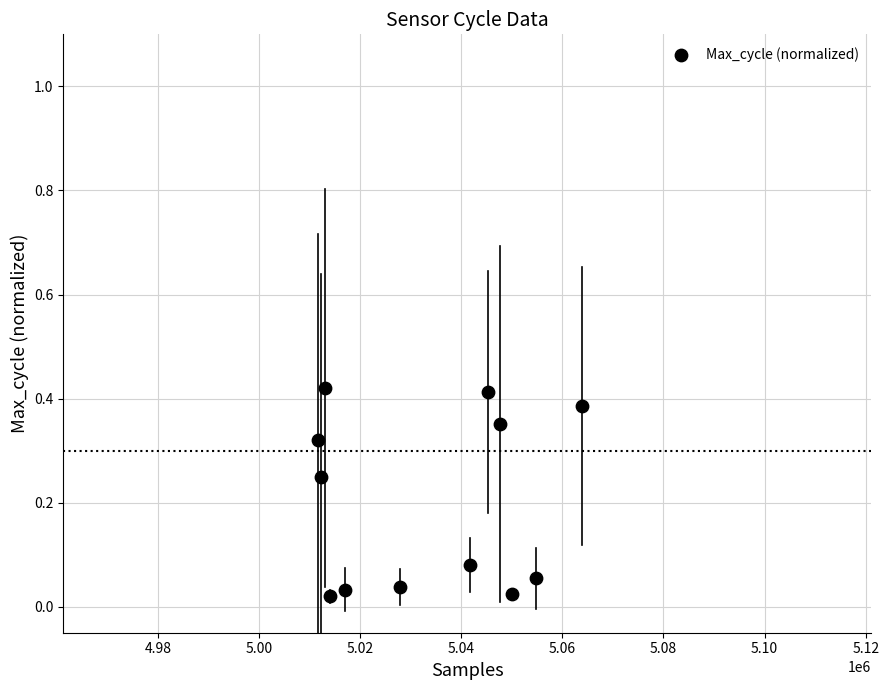

What is the average X value?

5033289.5